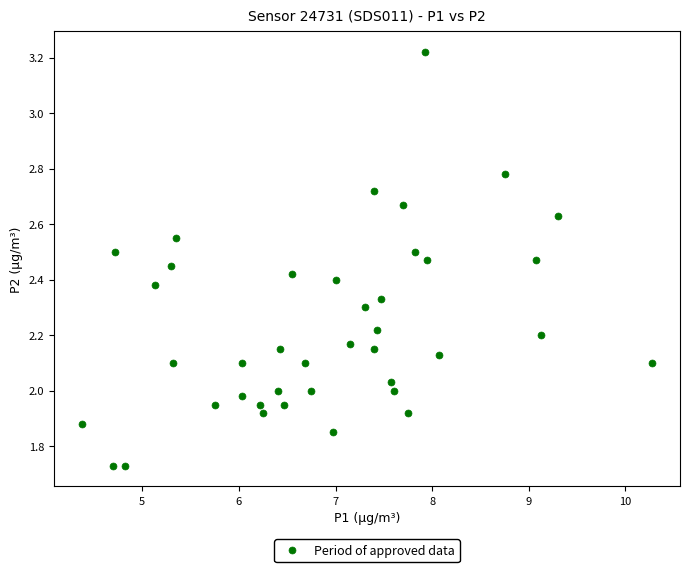

What is the range of X values (max minus min)?

5.9